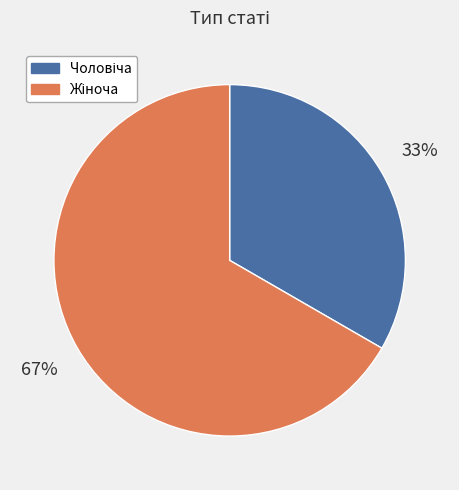

Is there a majority slice in this chart?

Yes